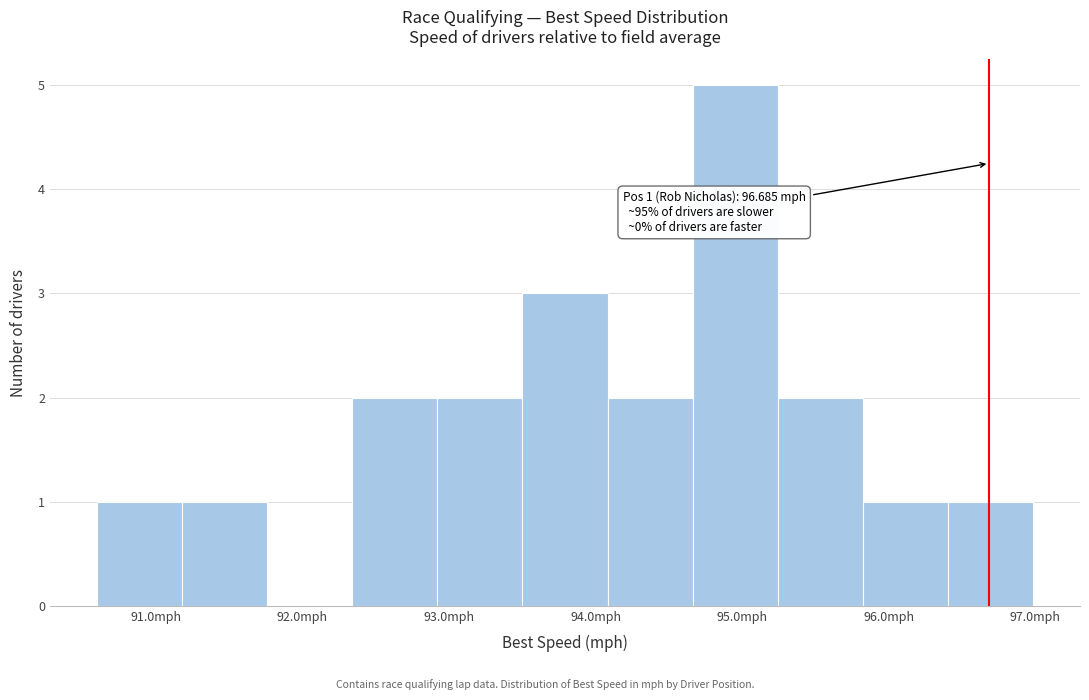

Which range on the x-axis has the tallest bar?

94.7 to 95.2